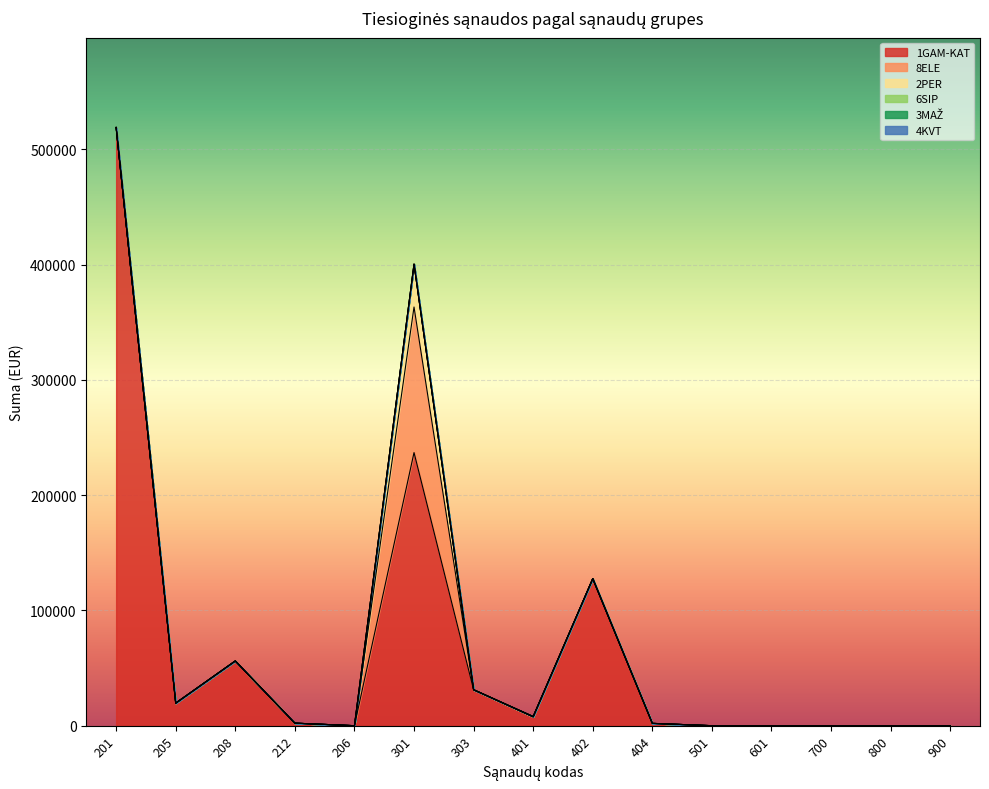

True or false: 3MAŽ has a value of 0.0 at 401.

True